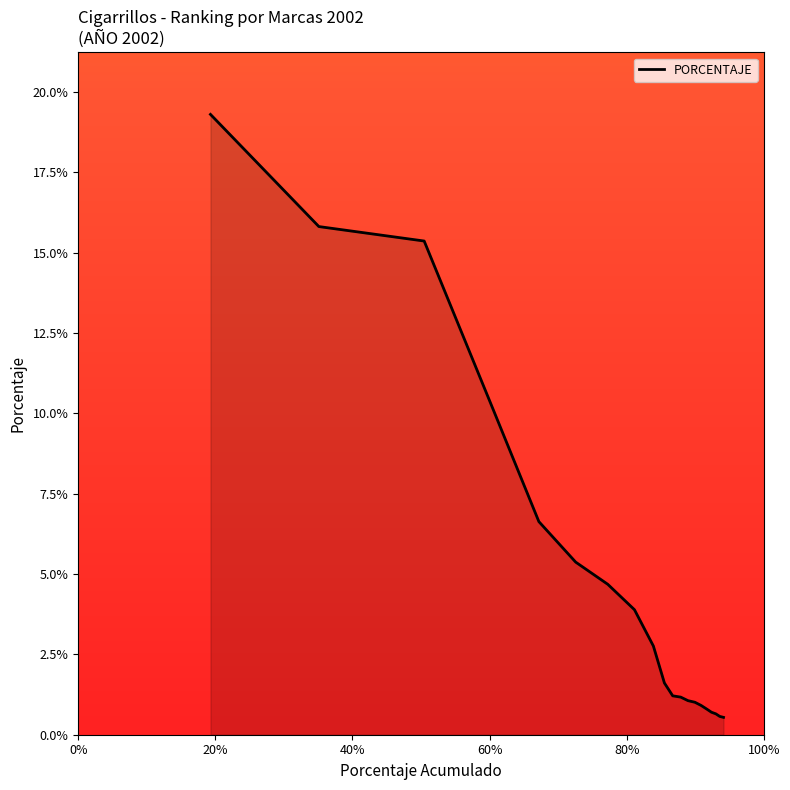

Does the chart have visible grid lines?

No